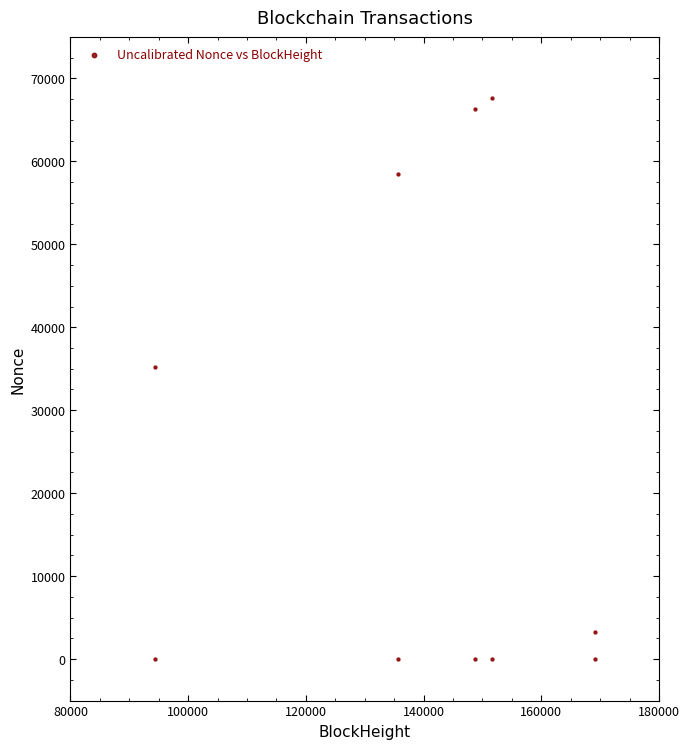

What Y value in the scatter plot is closest to 33801?

35255